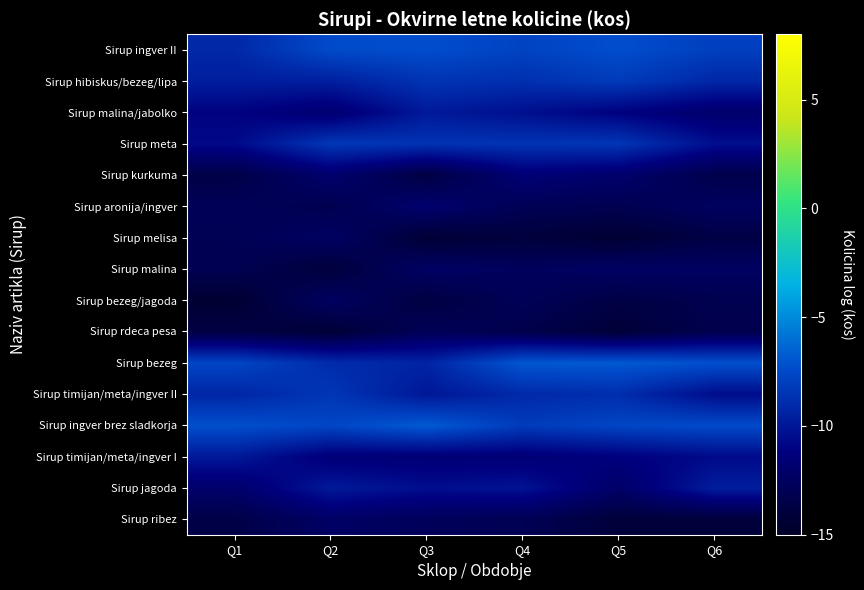

What is the difference between the highest and lowest values at Q4?

7.1